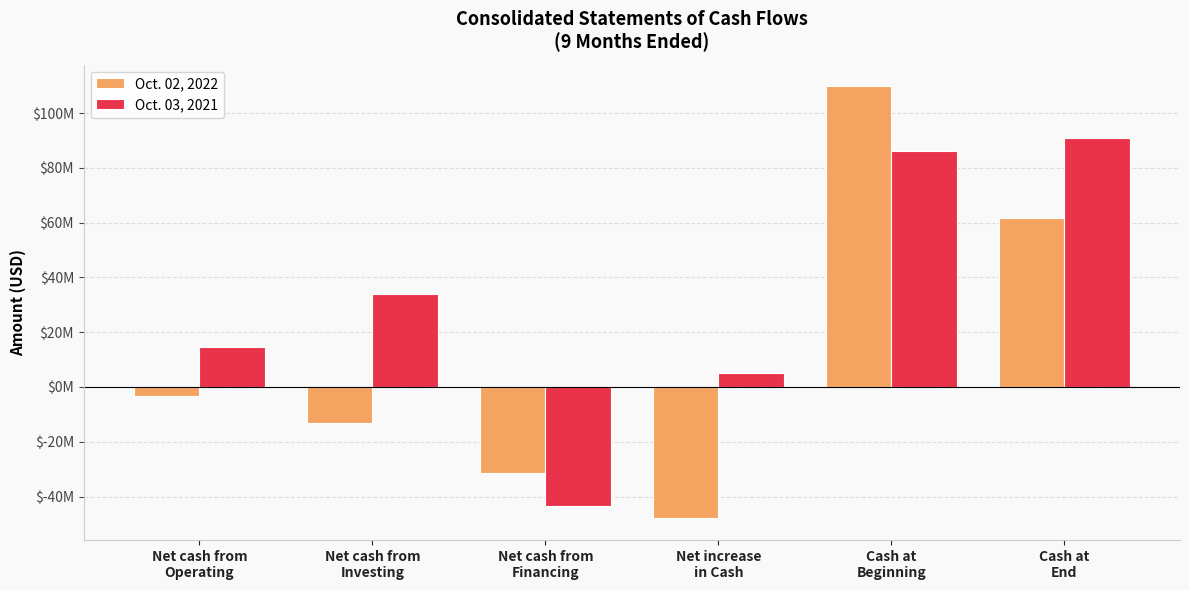

Which category has the lowest value in the Oct. 02, 2022 series?

Net increase
in Cash